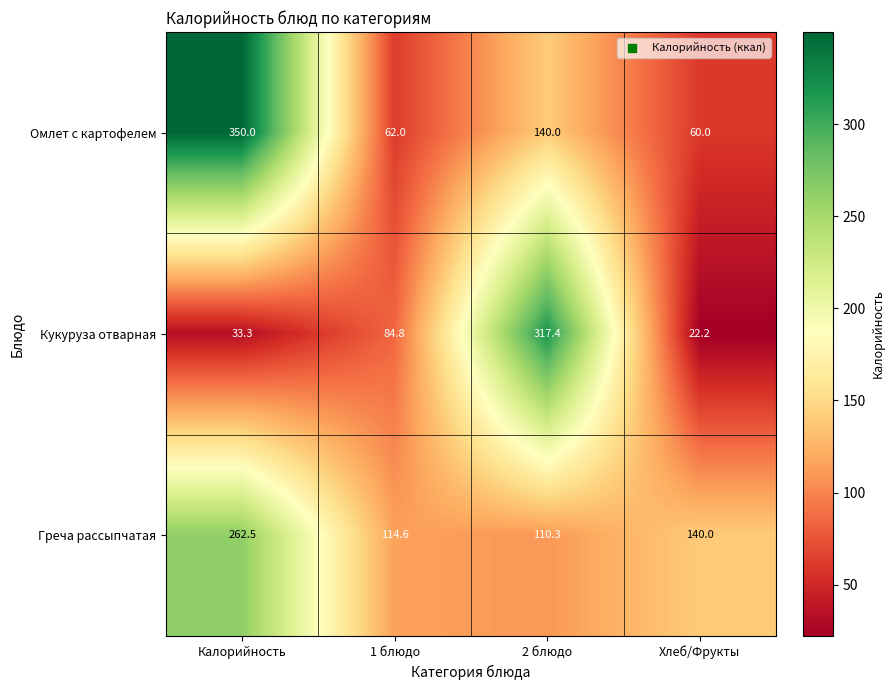

Which series has the largest range (max minus min)?

Кукуруза отварная